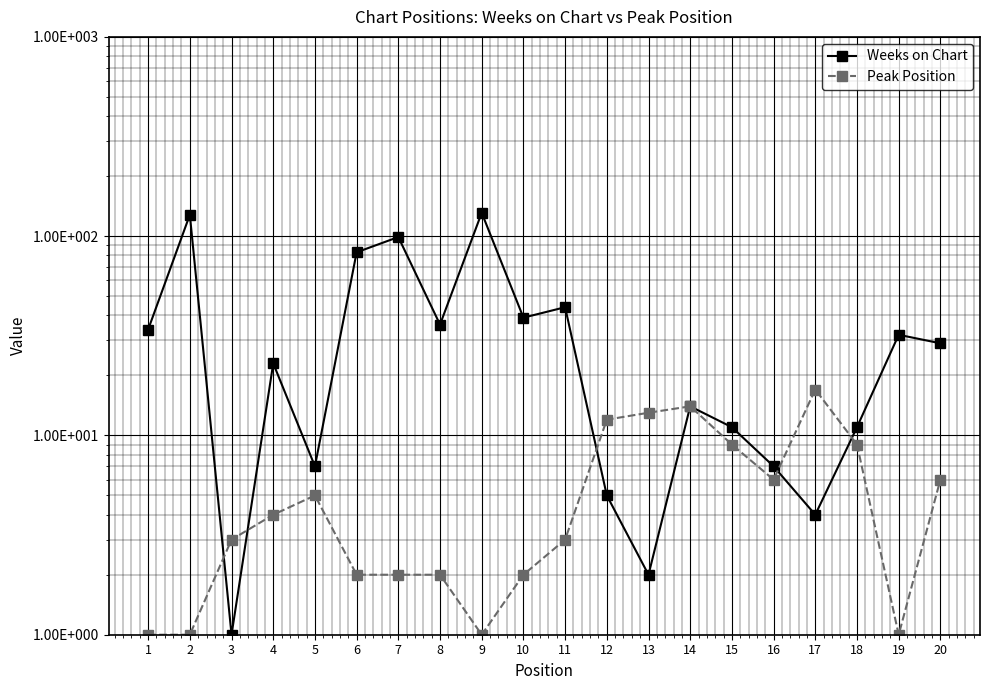

What is the value of the Peak Position point at the 20th from the left?

6